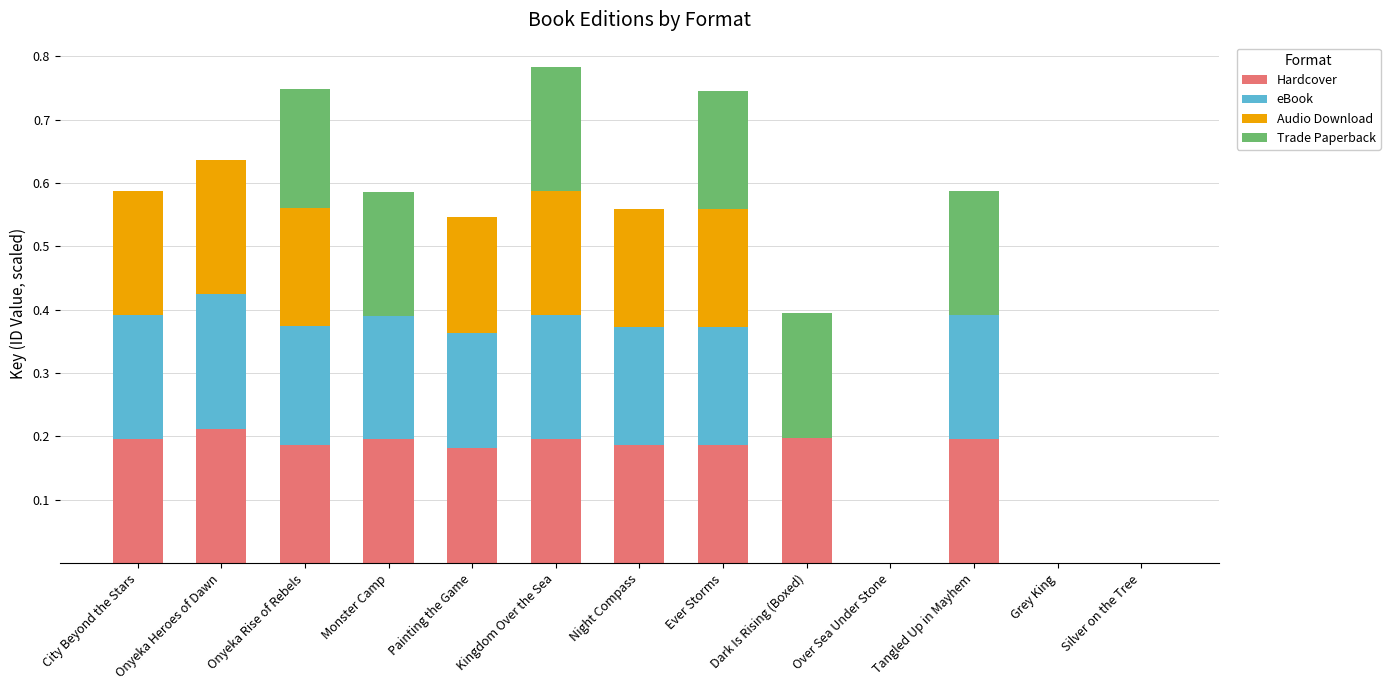

What is the total value across all series at Monster Camp?

0.6